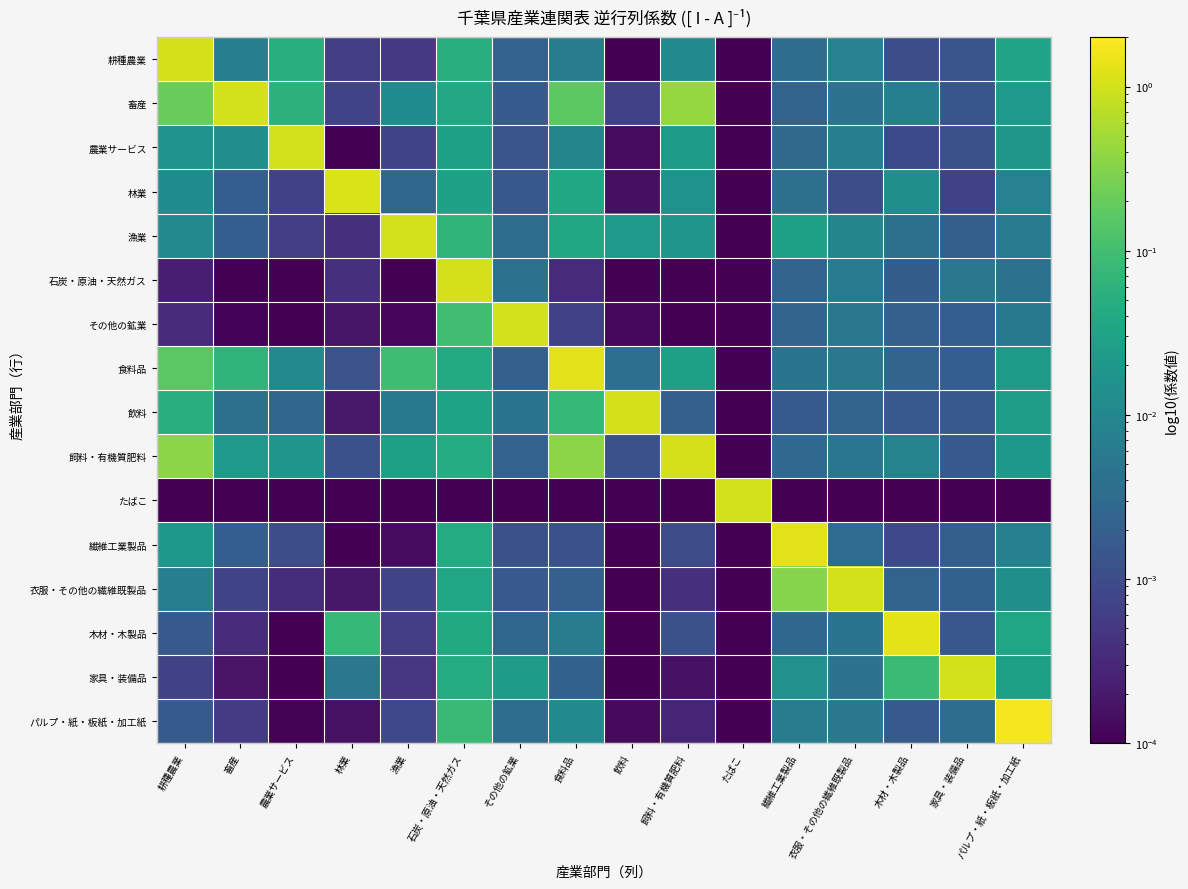

What is the greatest value displayed?

1.8